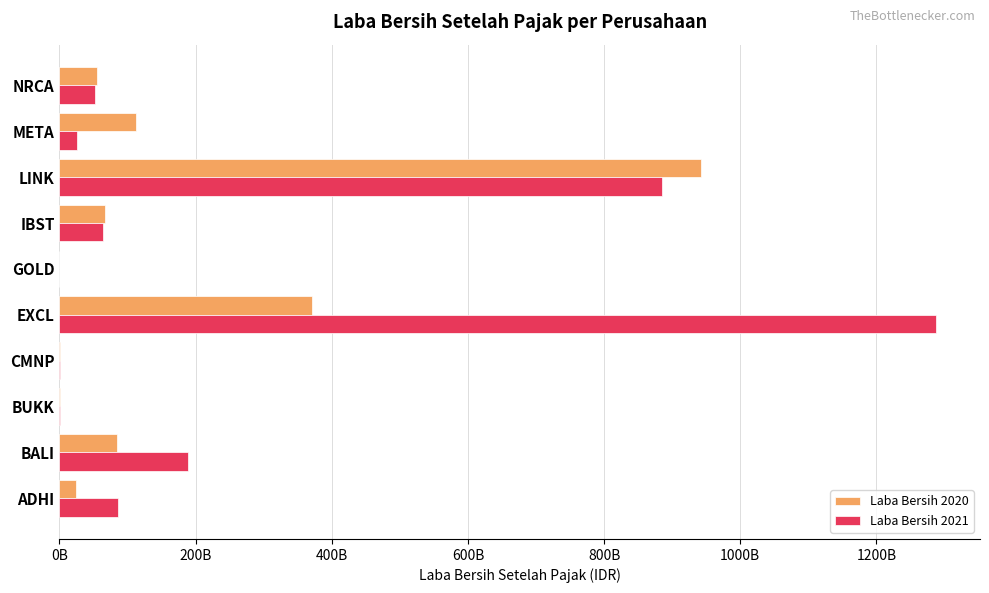

What are all the series names shown in the legend?

Laba Bersih 2020, Laba Bersih 2021